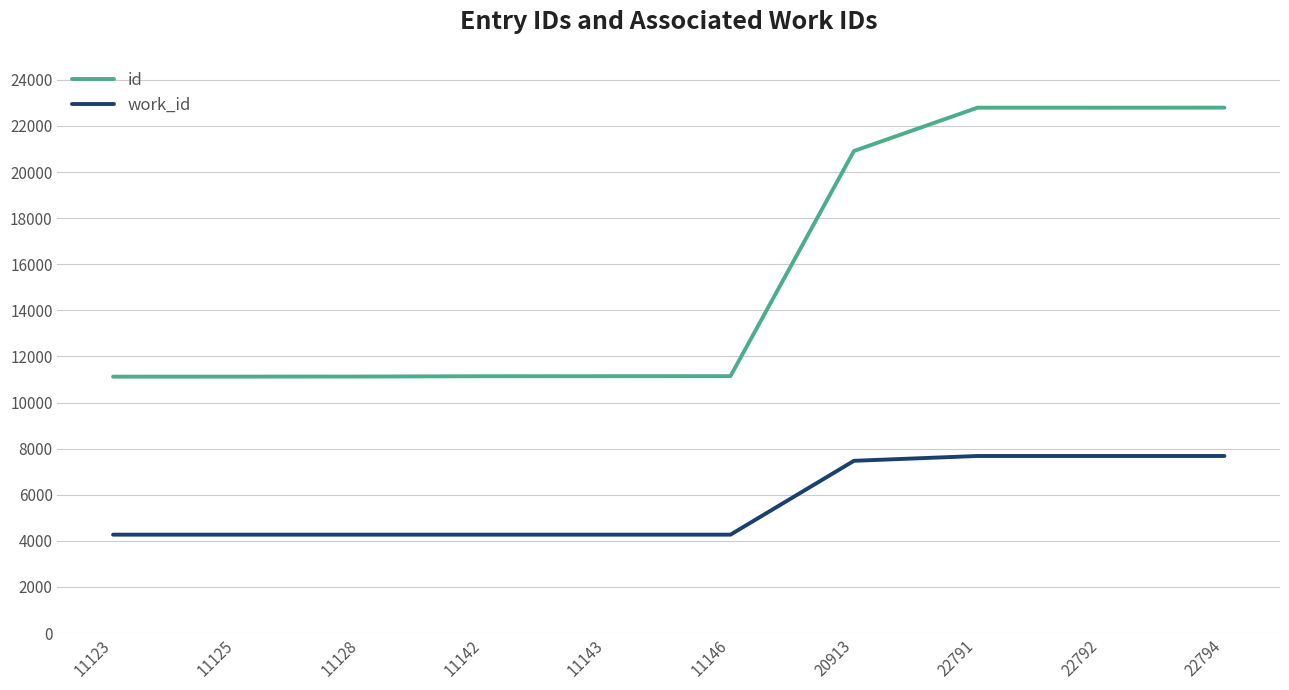

Which series has the largest range (max minus min)?

id